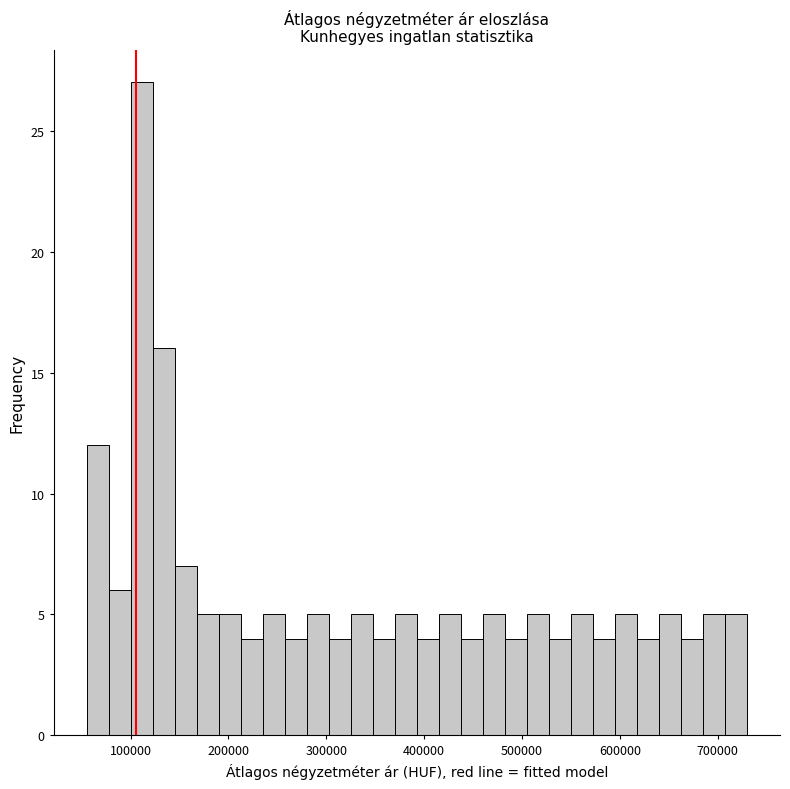

Around what value on the x-axis is the tallest bar? Give the approximate position of its centre, as read against the axis.

110000